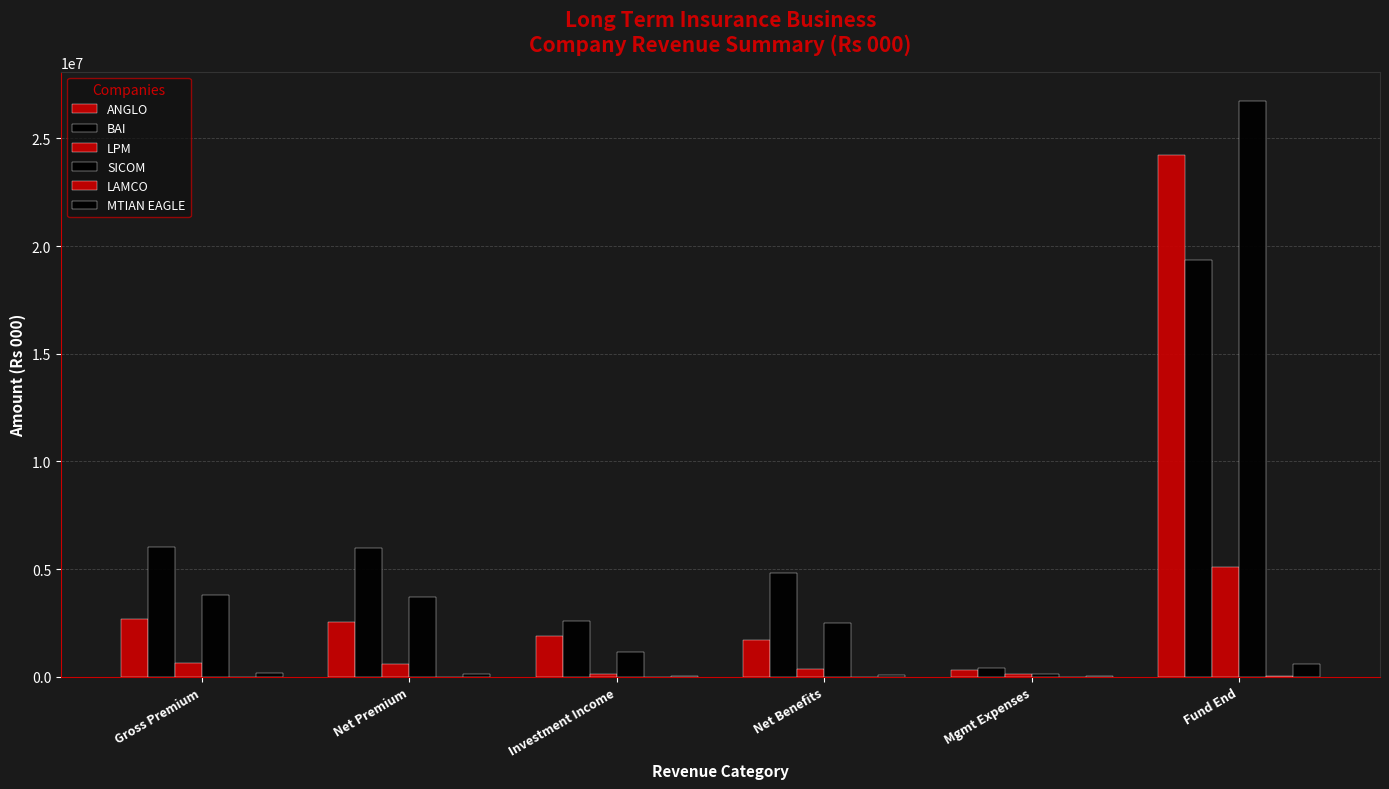

What position from the right is Mgmt Expenses?

2